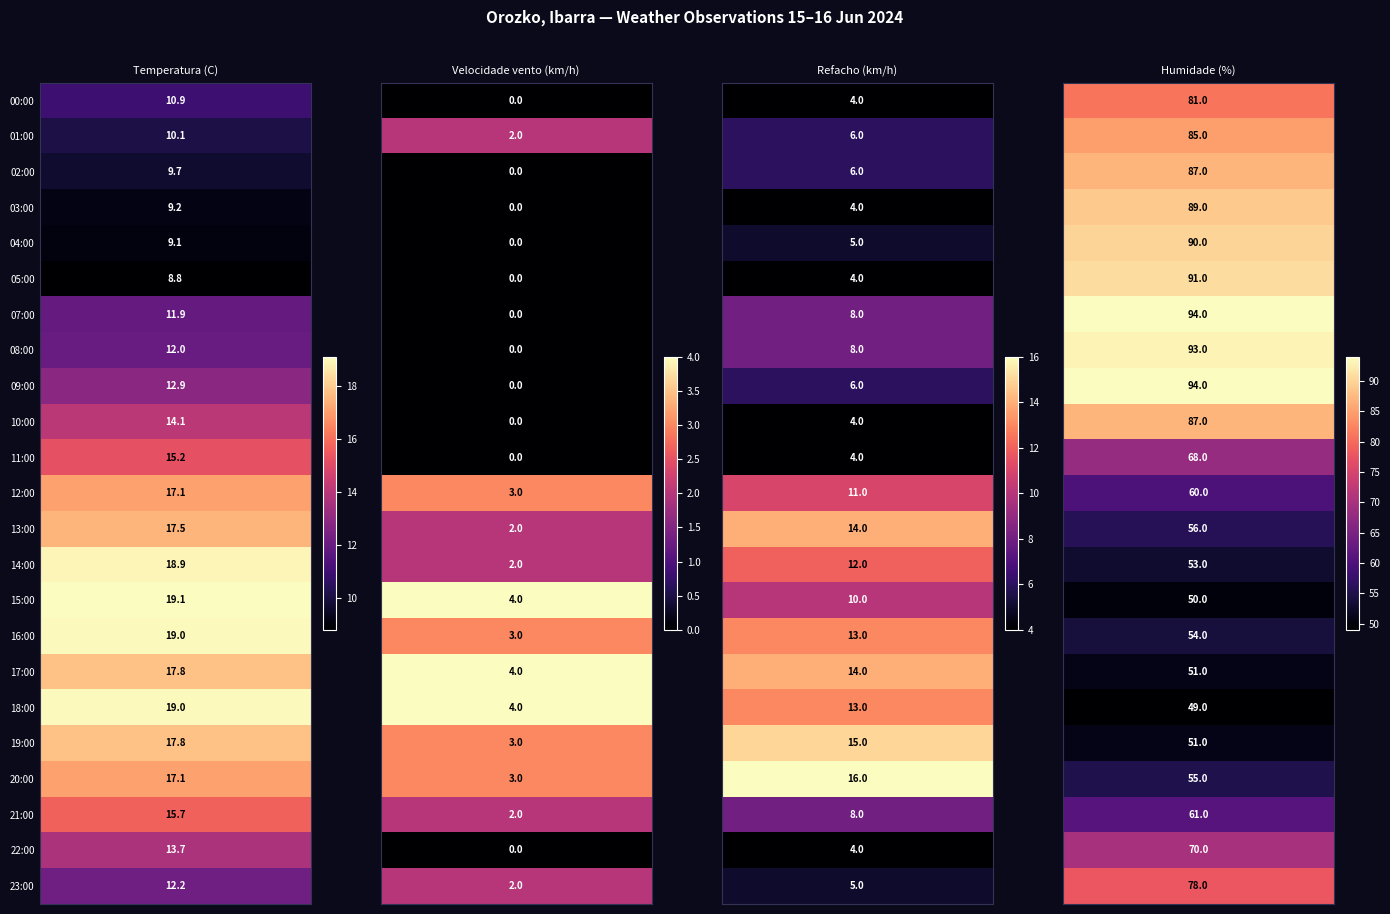

True or false: 12:00 has a value of 1.8 at 01:00.

False